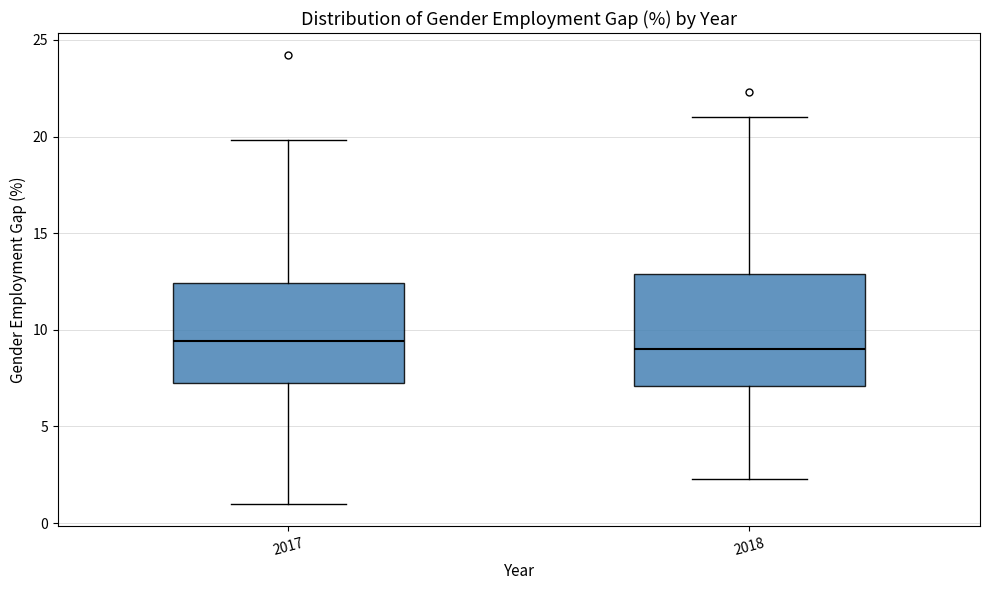

Reading left to right, read every box against the y-axis: the position of its median line, the range the box covers, and the ends of its whiskers. The values are not printed on the chart, so give them approximately, as read against the axis.

2017: median 9.5, box 7.5 to 12.5, whiskers 1.0 to 20.0
2018: median 9.0, box 7.0 to 13.0, whiskers 2.5 to 21.0